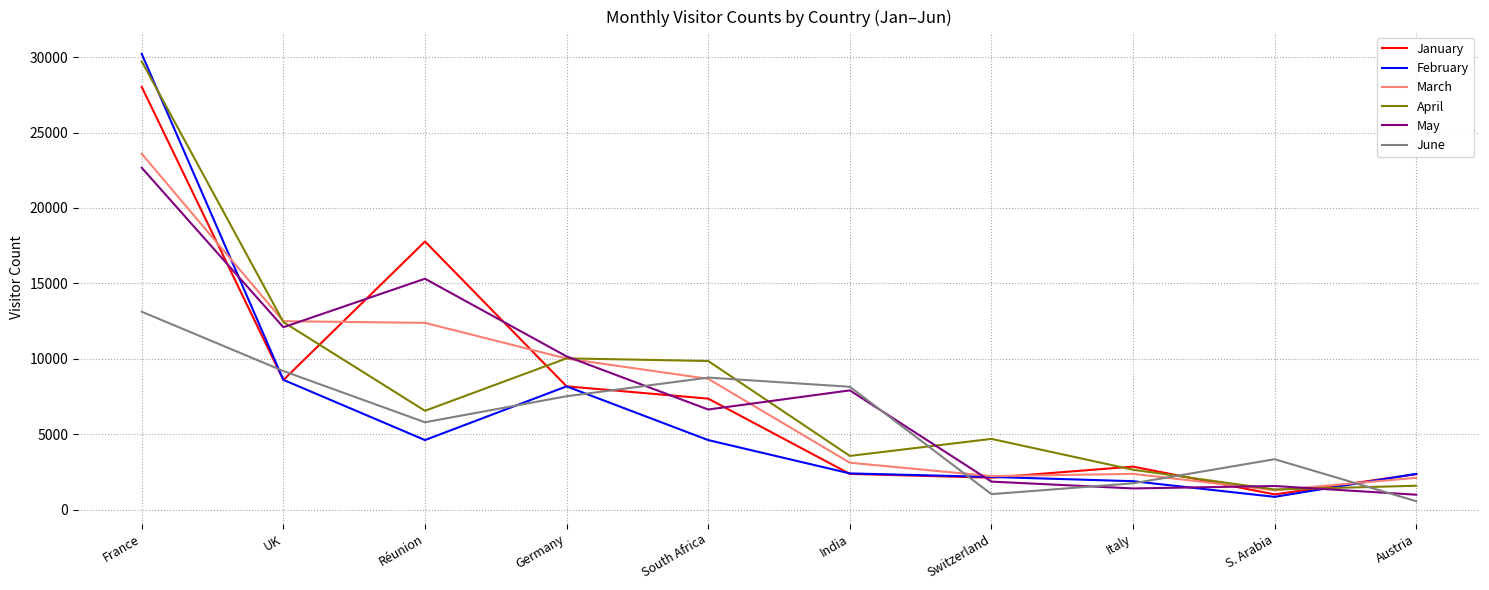

Is it true that June equals 9255 at Réunion?

False